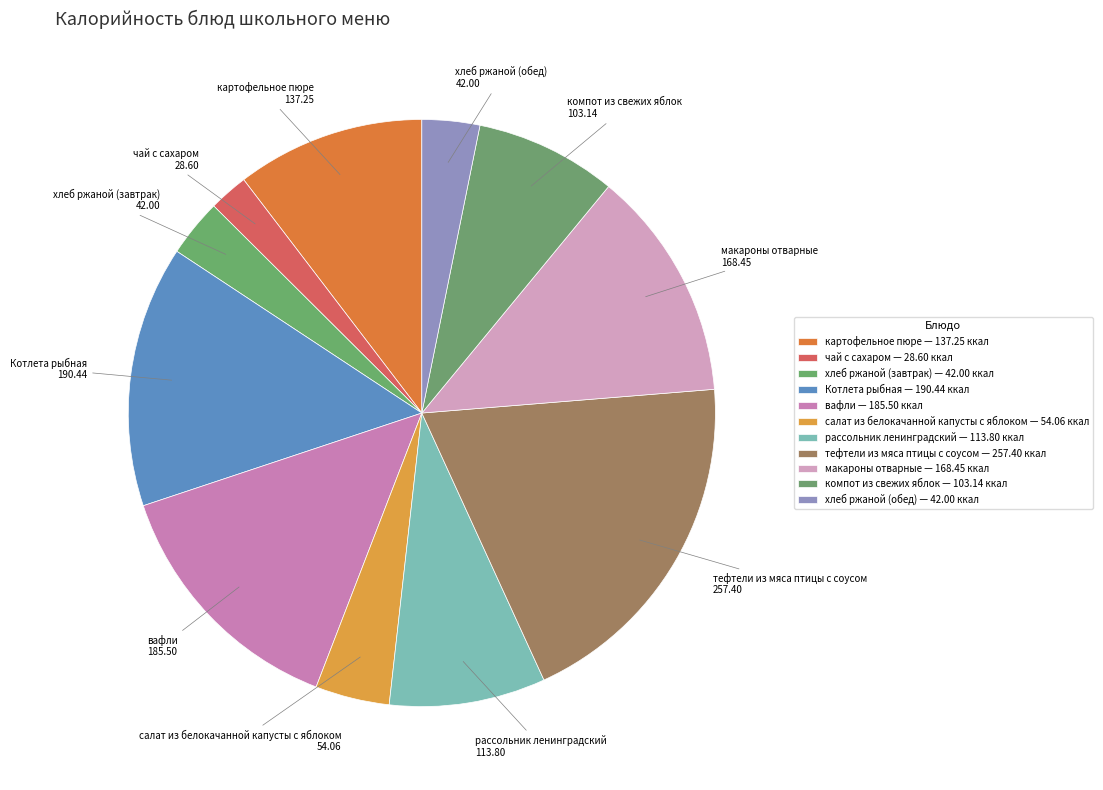

To the nearest percent, what is the difference between the Котлета рыбная and компот из свежих яблок slice percentages?

7%